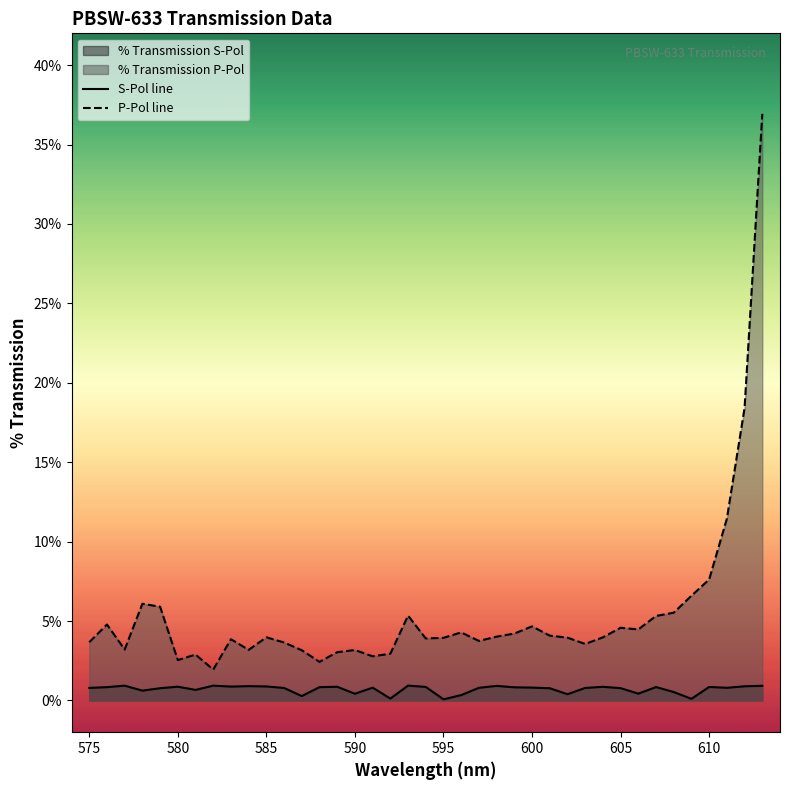

Is it true that S-Pol line equals 0.0 at 605?

False